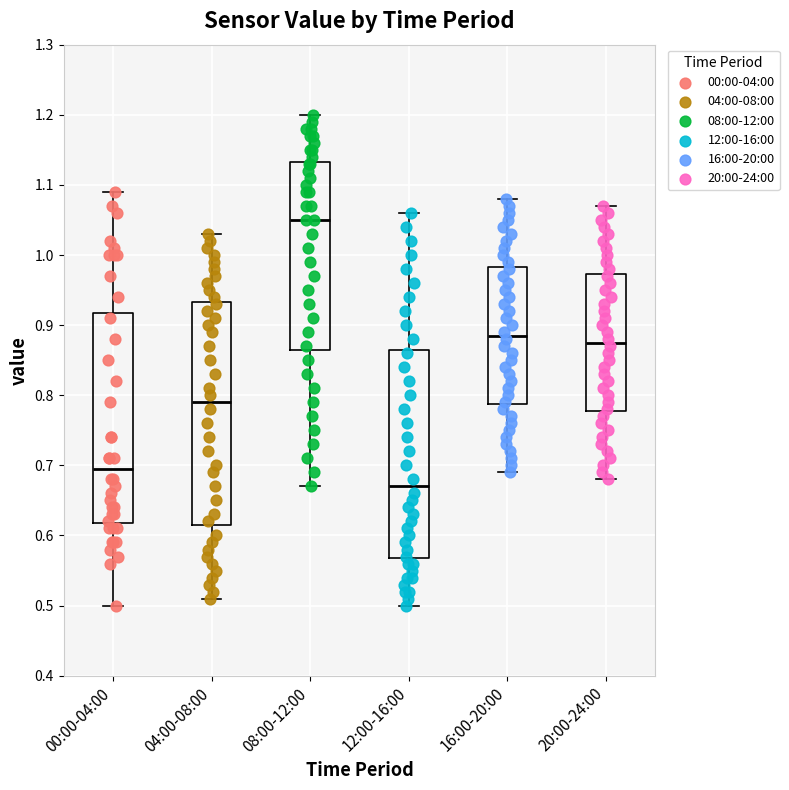

Reading left to right, transcribe this box plot: for each box, give where its median line is, the range the box spans, and where its two whiskers end, as read against the y-axis. The values are not printed on the chart, so give them approximately, as read against the axis.

00:00-04:00: median 0.70, box 0.62 to 0.92, whiskers 0.50 to 1.09
04:00-08:00: median 0.79, box 0.62 to 0.93, whiskers 0.51 to 1.03
08:00-12:00: median 1.05, box 0.87 to 1.13, whiskers 0.67 to 1.20
12:00-16:00: median 0.67, box 0.57 to 0.87, whiskers 0.50 to 1.06
16:00-20:00: median 0.89, box 0.79 to 0.98, whiskers 0.69 to 1.08
20:00-24:00: median 0.88, box 0.78 to 0.97, whiskers 0.68 to 1.07